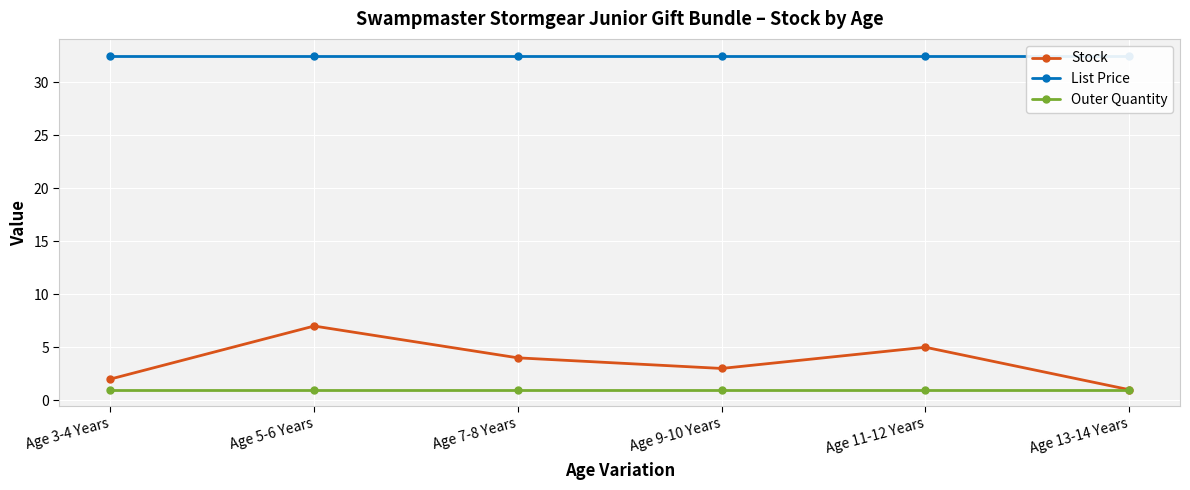

The List Price series shows 32.5 at Age 7-8 Years. True or false?

True